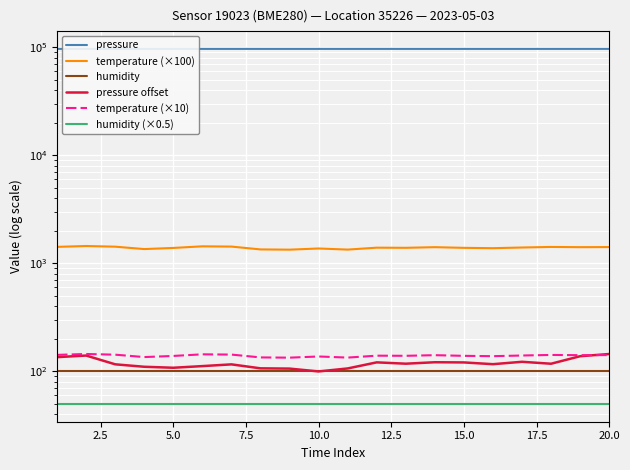

True or false: pressure offset has more than 0 points higher than both neighbors.

True